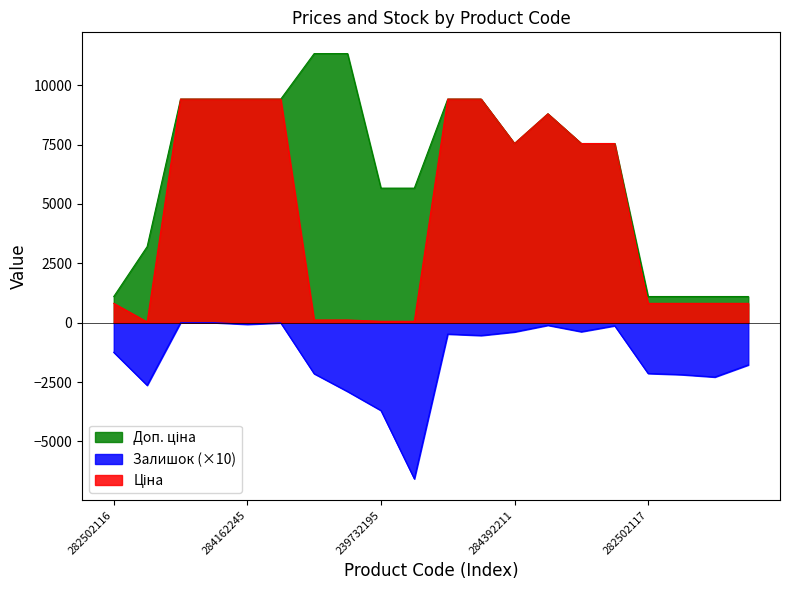

At which category does Ціна reach its first local valley?

283972211